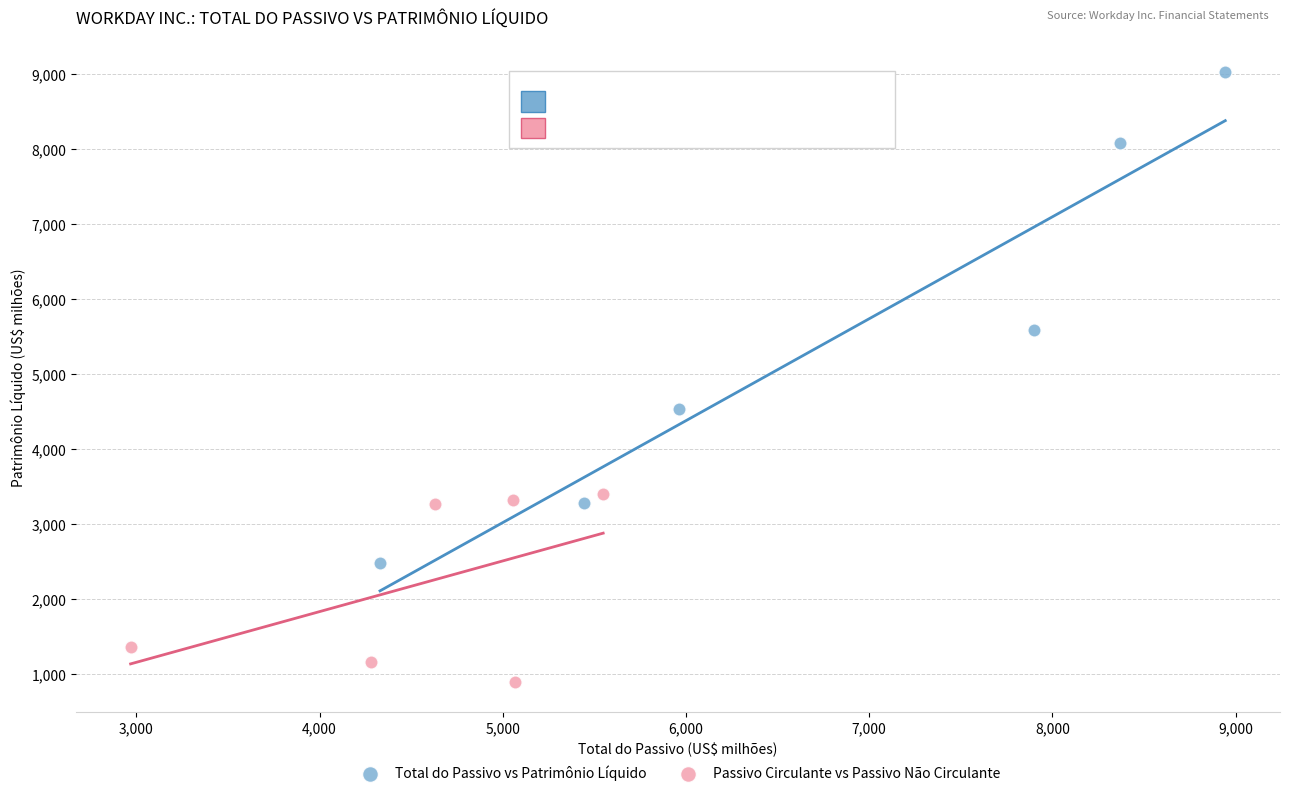

Which series has the widest spread of Y values?

Total do Passivo vs Patrimônio Líquido